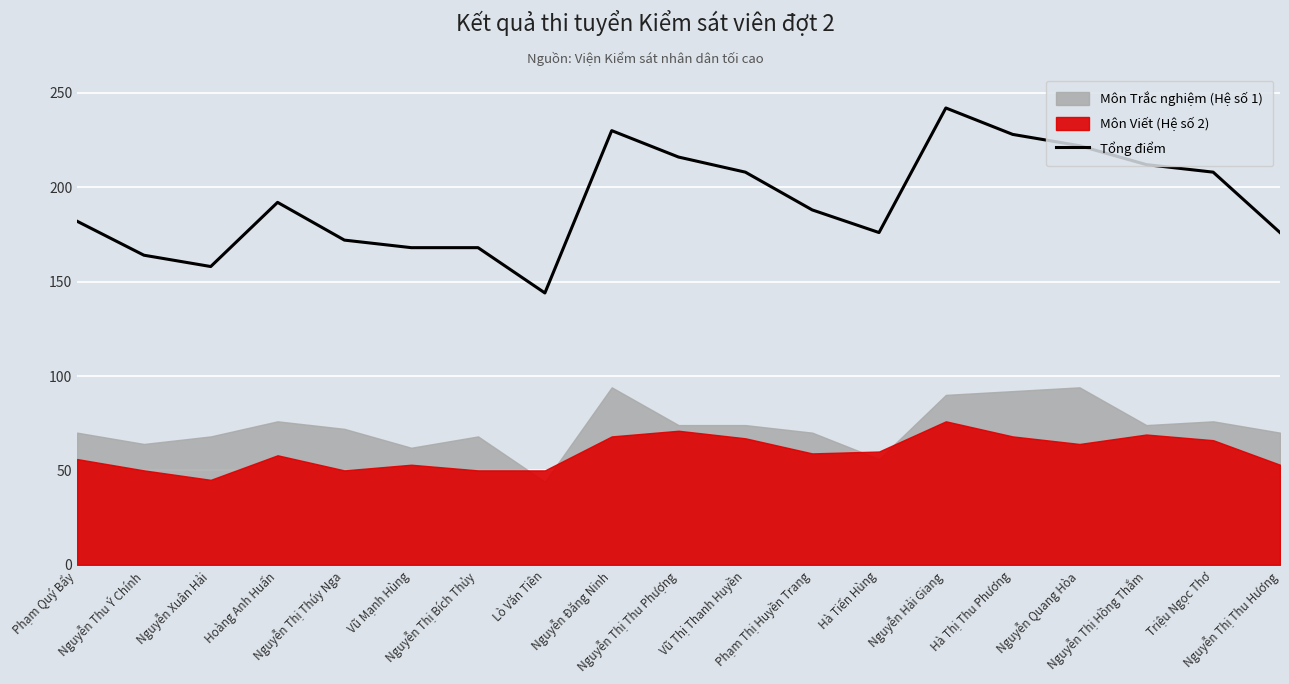

What is the label of the 9th point from the right?

Vũ Thị Thanh Huyền